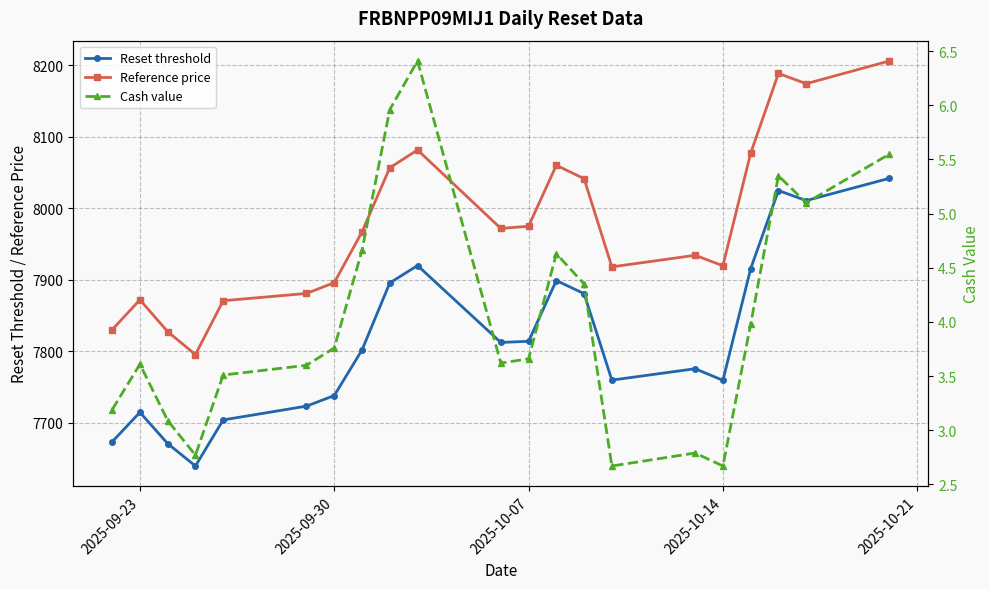

True or false: Reference price and Reset threshold cross at least once.

False